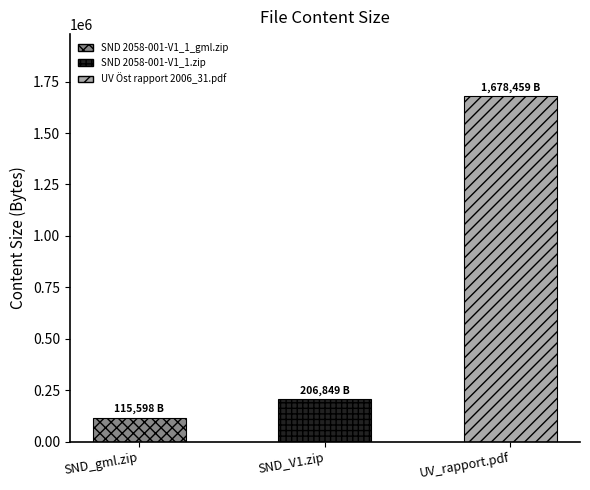

List the labels in order of value, smallest first.

SND 2058-001-V1_1_gml.zip, SND 2058-001-V1_1.zip, UV Öst rapport 2006_31.pdf